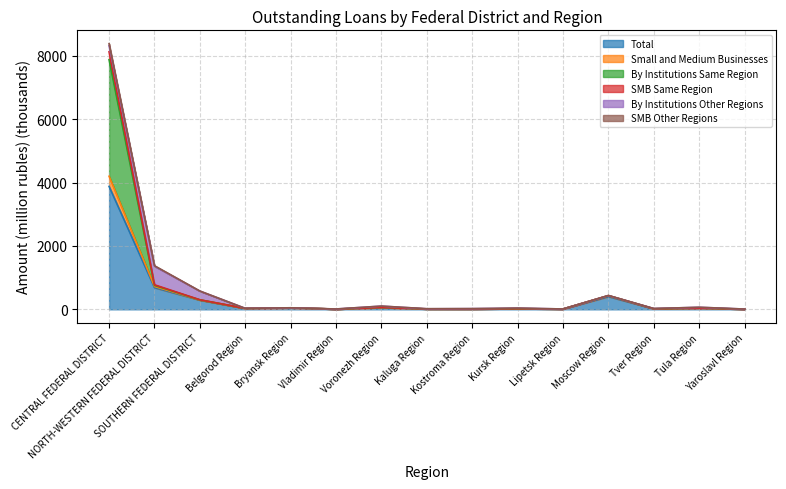

The Small and Medium Businesses series shows 12.5 at Kaluga Region. True or false?

True